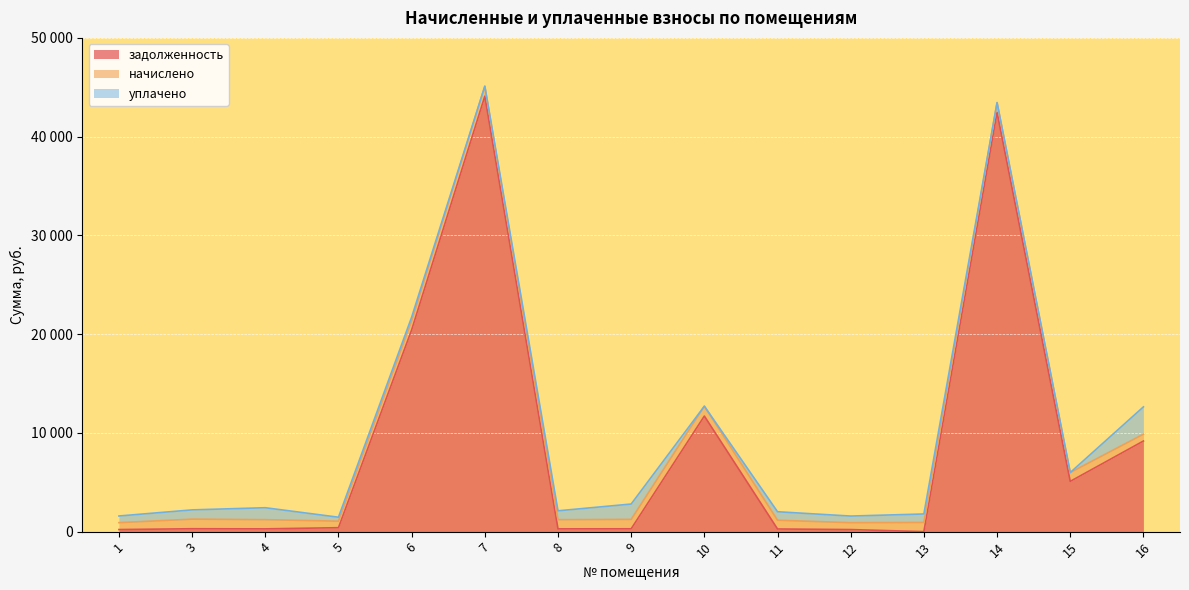

How many interior local peaks does the уплачено series have?

4